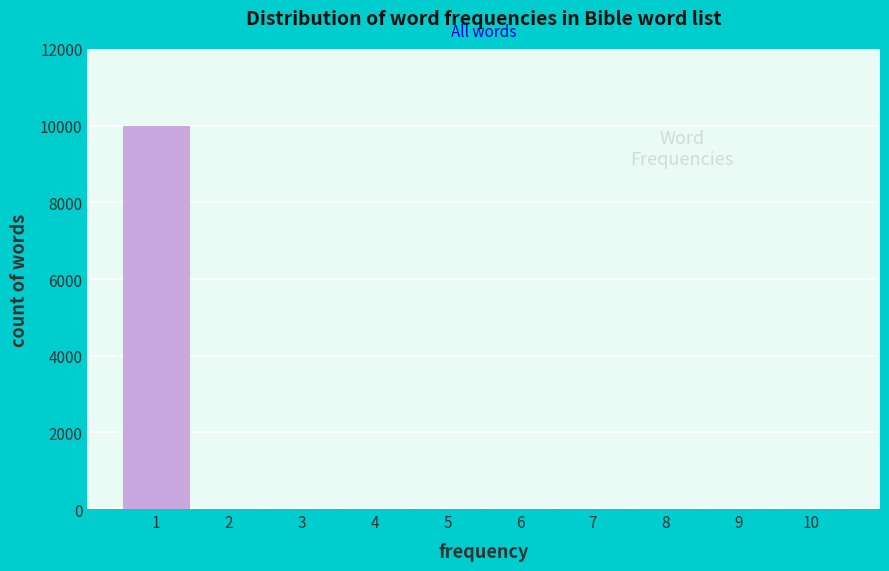

Reading left to right, what are all the values shown in this chart?

1=10000	2=0	3=0	4=0	5=0	6=0	7=0	8=0	9=0	10=0